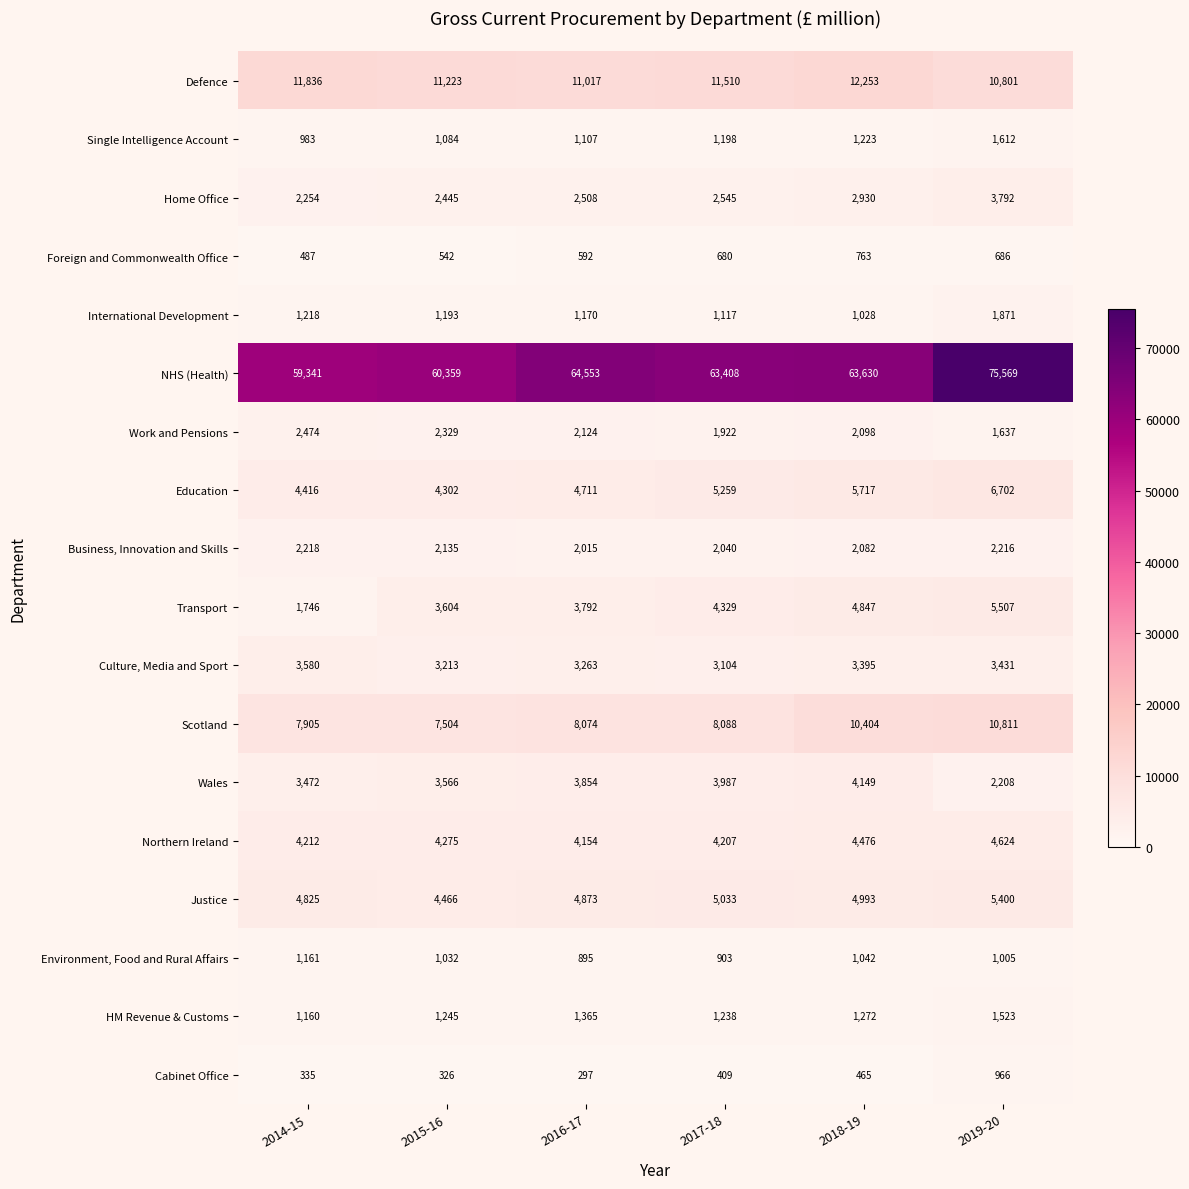

Rank the series at 2015-16 from highest to lowest value.

NHS (Health), Defence, Scotland, Justice, Education, Northern Ireland, Transport, Wales, Culture, Media and Sport, Home Office, Work and Pensions, Business, Innovation and Skills, HM Revenue & Customs, International Development, Single Intelligence Account, Environment, Food and Rural Affairs, Foreign and Commonwealth Office, Cabinet Office